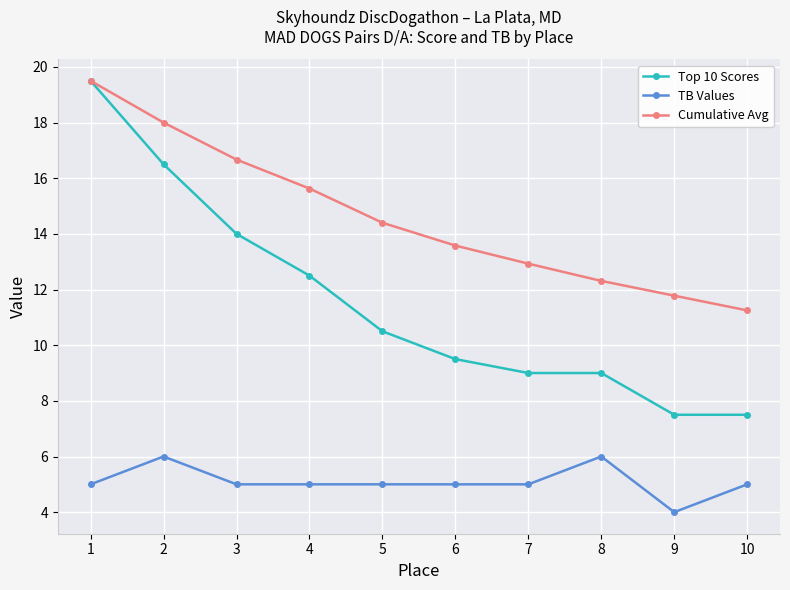

Rank the series at 2 from lowest to highest value.

TB Values, Top 10 Scores, Cumulative Avg